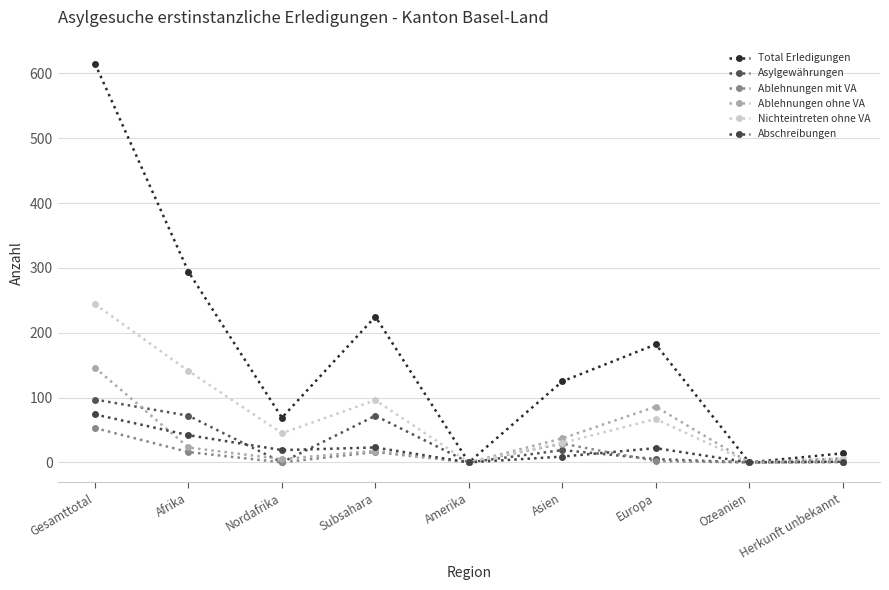

What are all the series names shown in the legend?

Total Erledigungen, Asylgewährungen, Ablehnungen mit VA, Ablehnungen ohne VA, Nichteintreten ohne VA, Abschreibungen